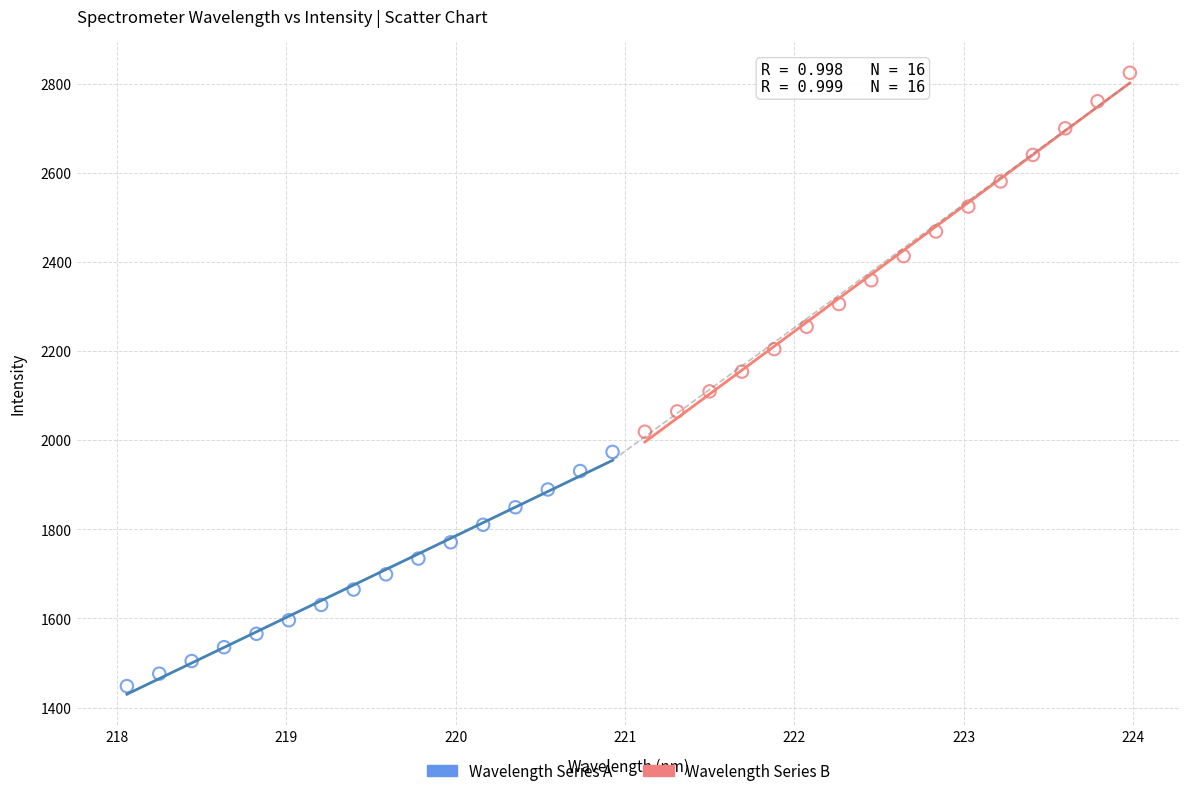

Which series has the largest Y range (max minus min)?

Wavelength Series B